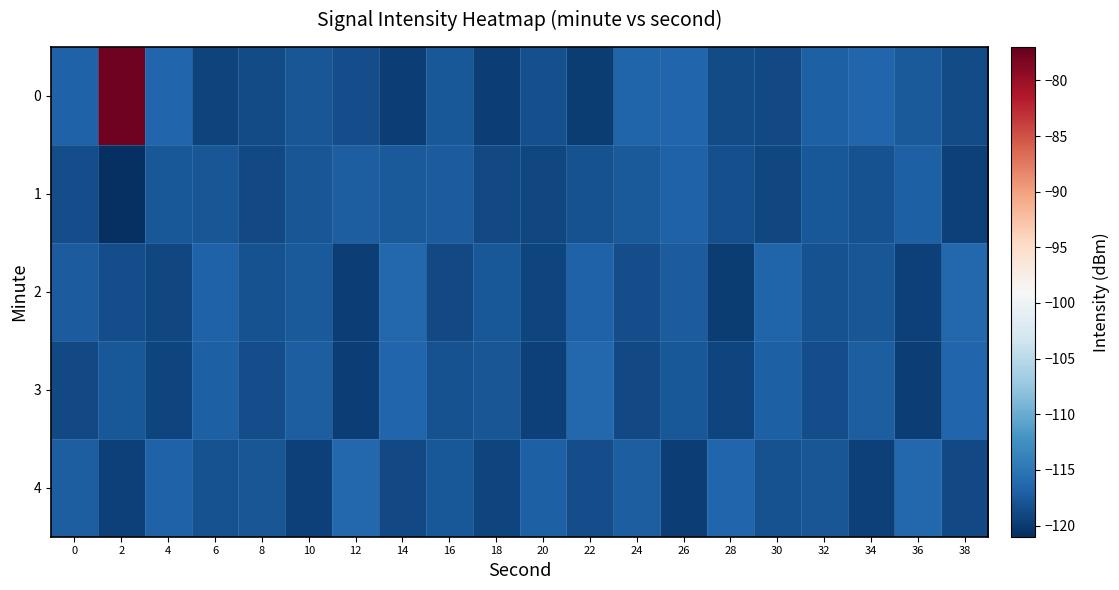

What is the total value across all series at 4?

-589.2